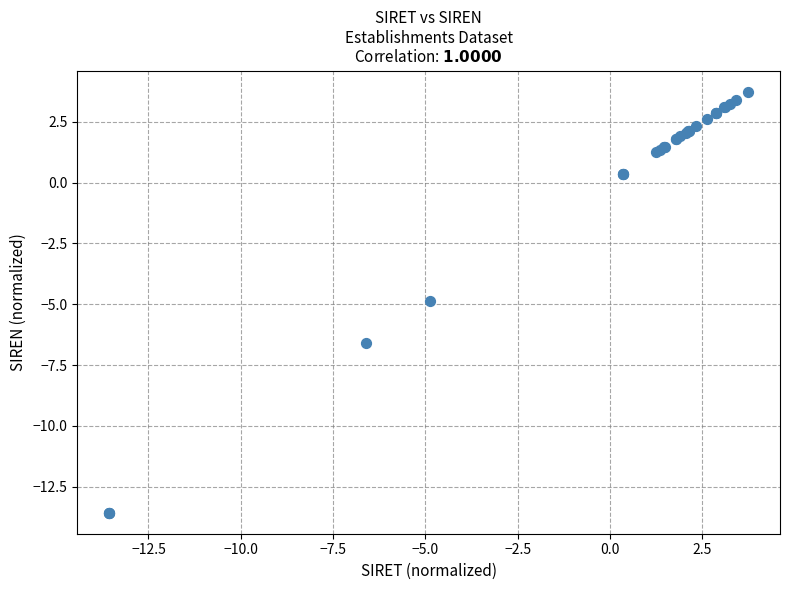

What Y value in the scatter plot is closest to -4?

-4.9